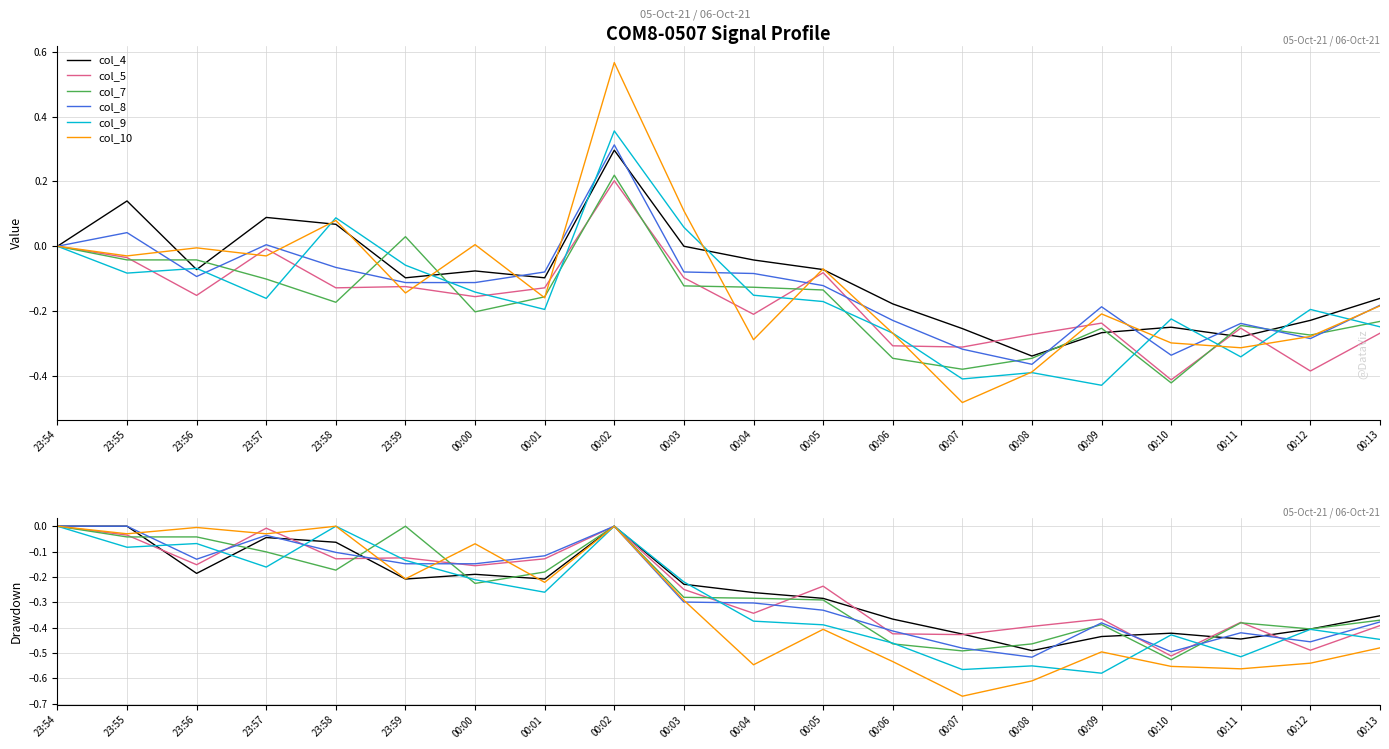

What is the minimum value shown in the chart?

-0.7